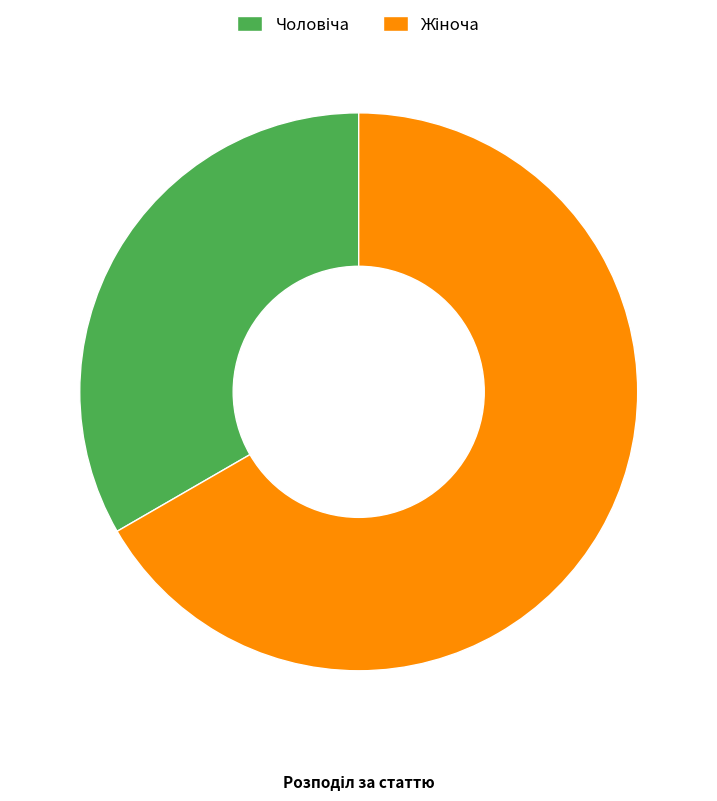

Is there a majority slice in this chart?

Yes